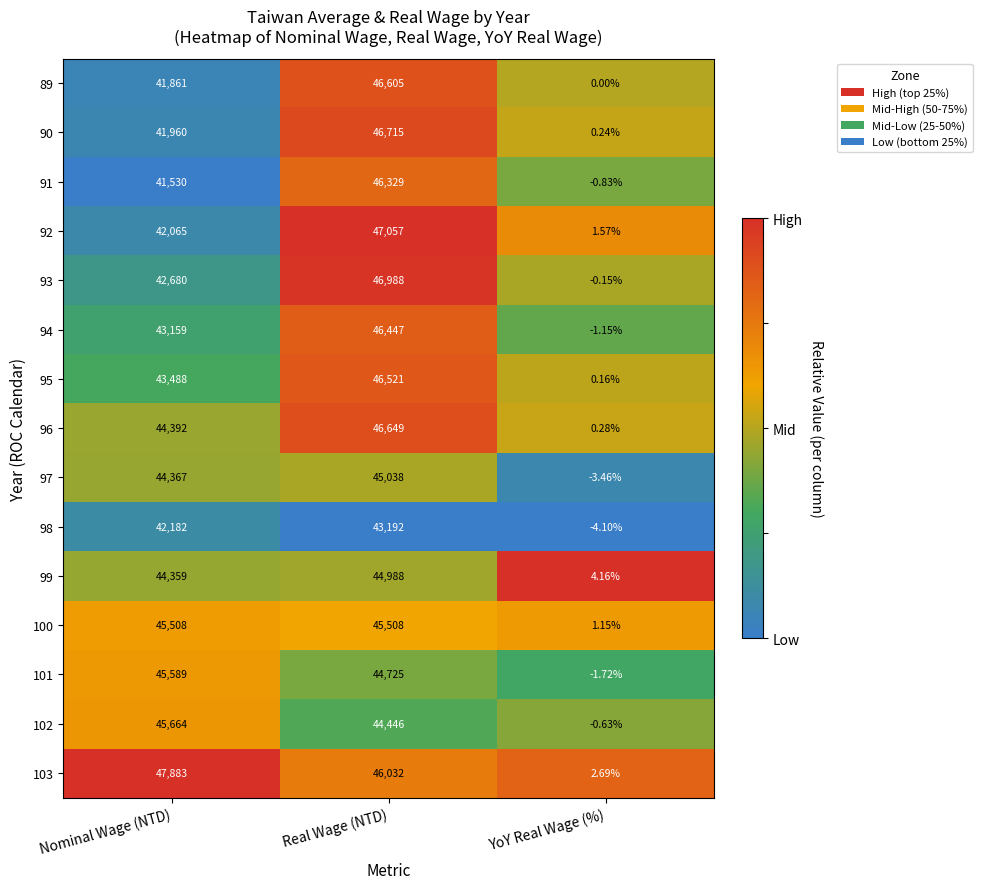

Rank the categories by 94 value from lowest to highest.

YoY Real Wage (%), Nominal Wage (NTD), Real Wage (NTD)